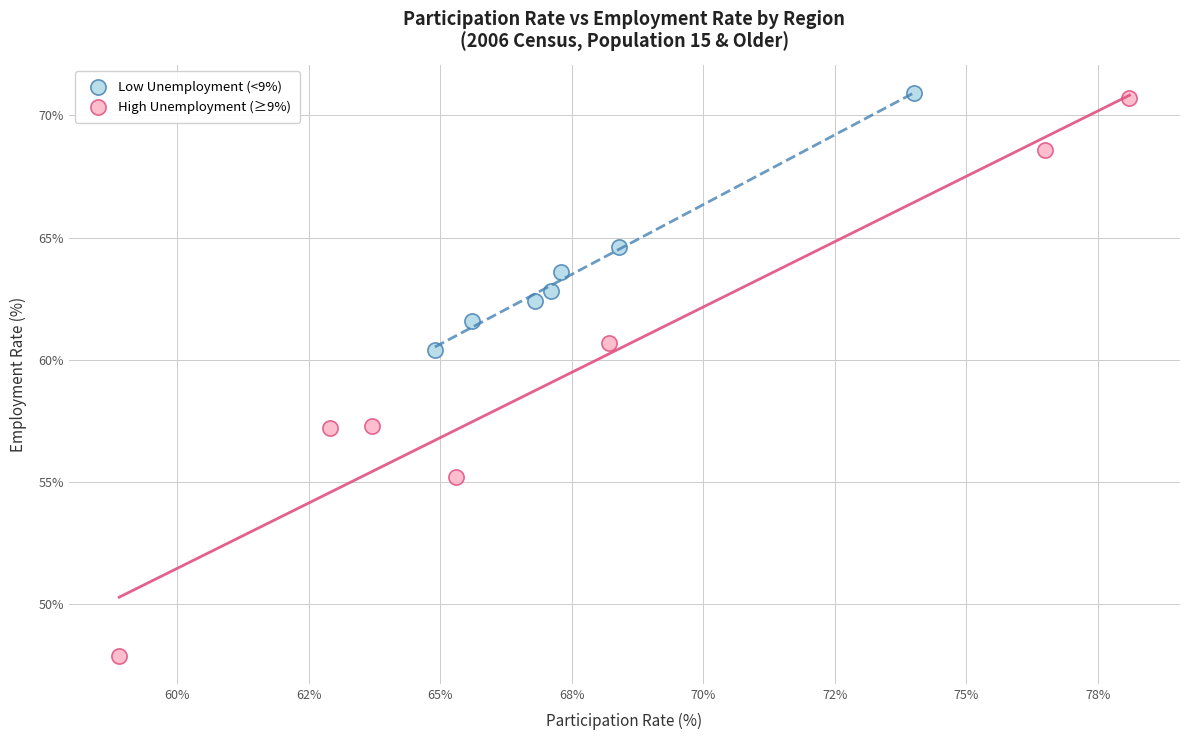

Which series reaches the minimum Y coordinate?

High Unemployment (≥9%)